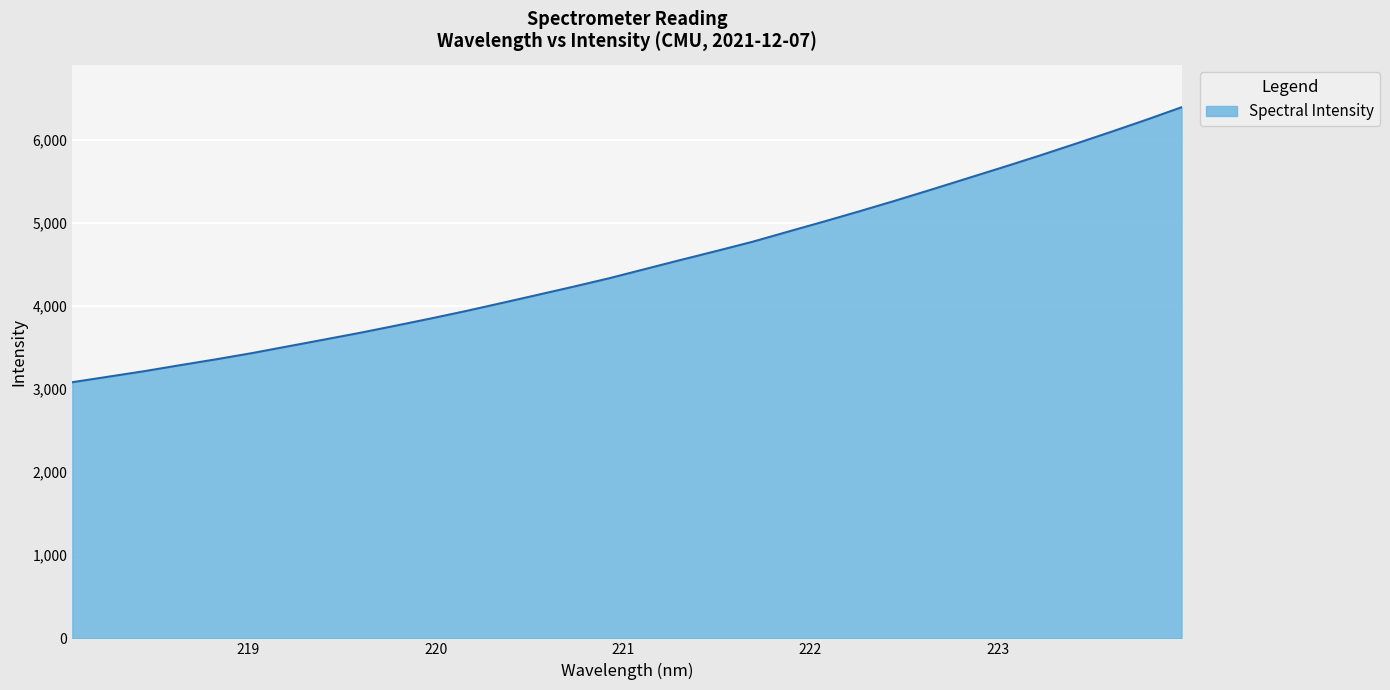

Reading left to right, list all the values displayed in this chart.

3081.2	3147.2	3213.2	3285.3	3355.7	3430.0	3510.7	3591.3	3672.4	3758.6	3846.7	3938.3	4034.7	4132.3	4230.7	4332.2	4442.6	4552.5	4660.4	4770.4	4892.8	5014.0	5138.4	5266.1	5397.9	5532.2	5666.4	5802.9	5944.5	6088.3	6235.7	6388.2